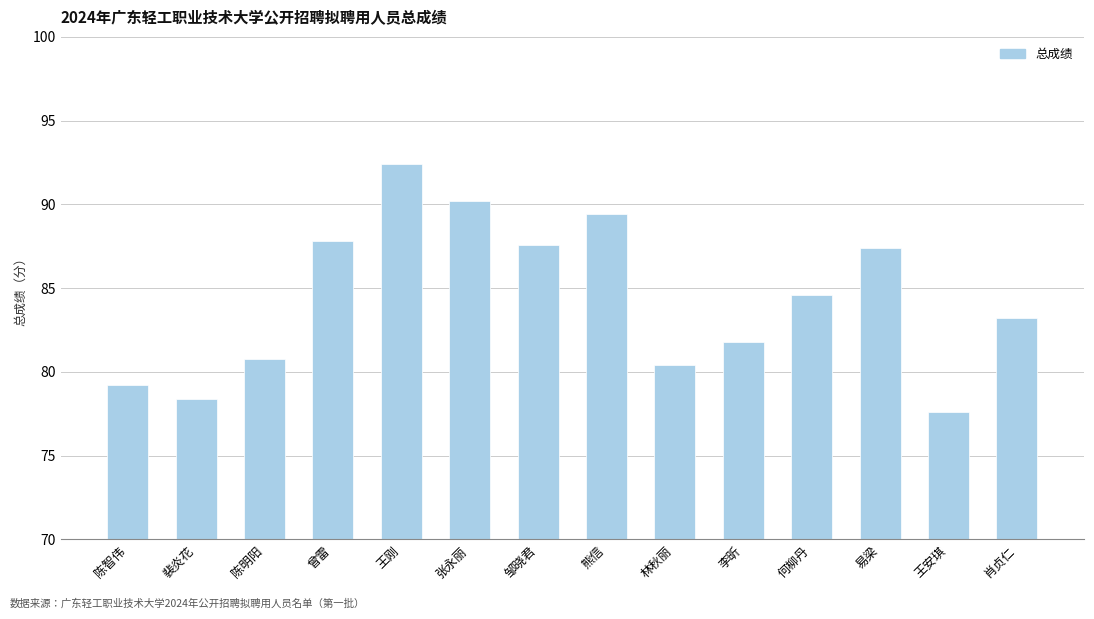

The chart shows a value of 37.9 at 李昕. True or false?

False